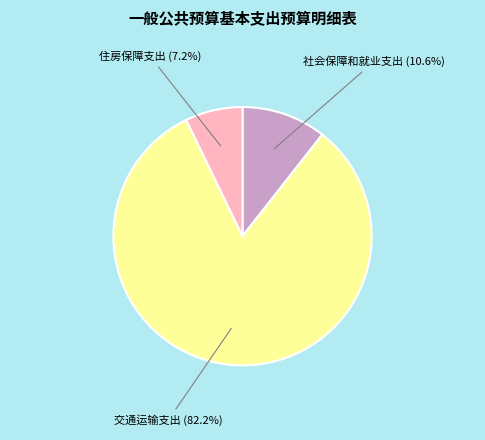

Which category accounts for the majority?

交通运输支出